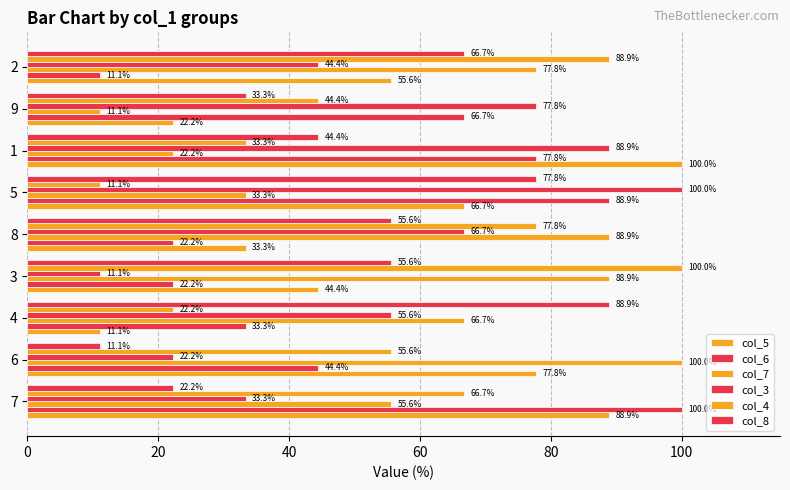

Count the number of data series in this chart.

6